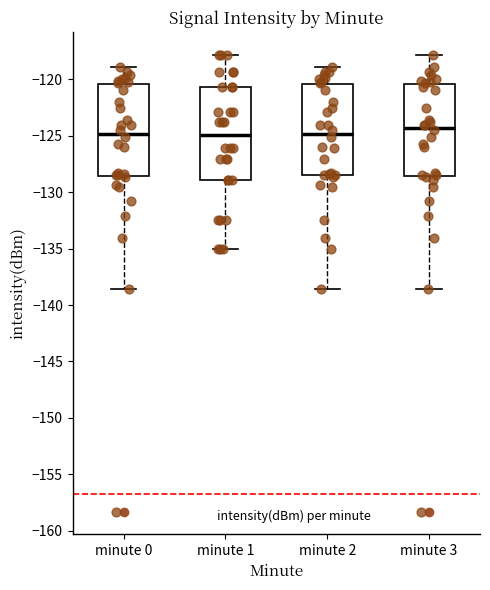

Where is the upper edge of the box for minute 0 on the y-axis? The values are not printed on the chart, so give them approximately, as read against the axis.

-120.5